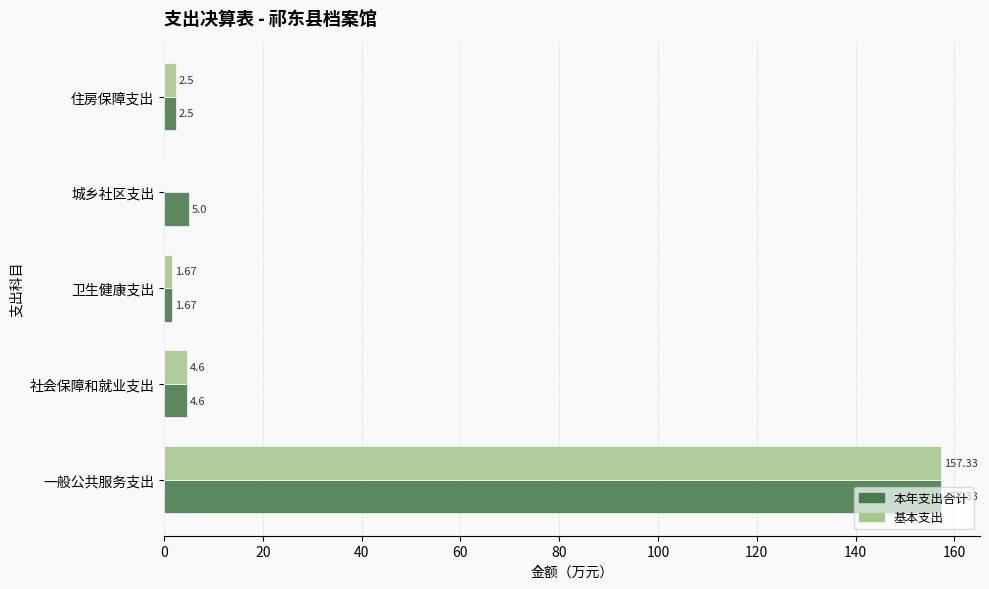

Is the value of 基本支出 at 住房保障支出 greater than the value of 本年支出合计 at 卫生健康支出?

Yes